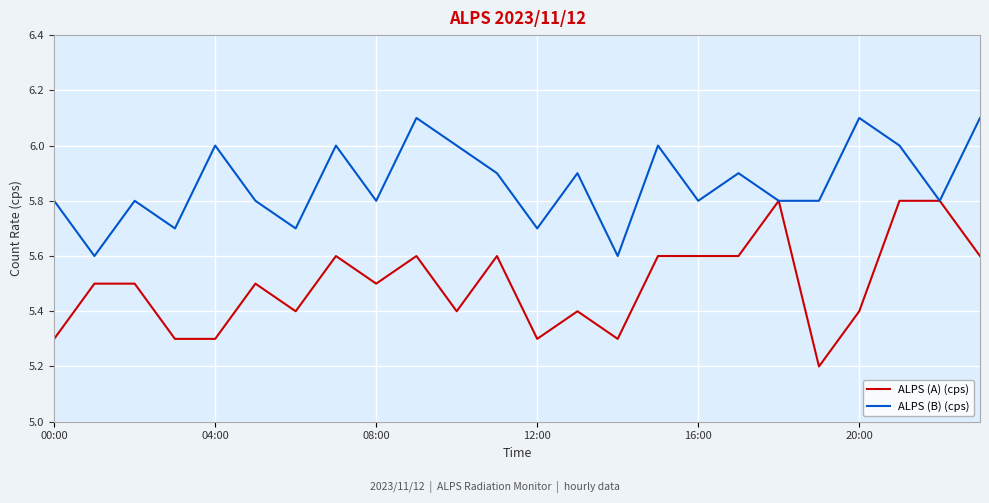

Which series has the largest total across all categories?

ALPS (B) (cps)